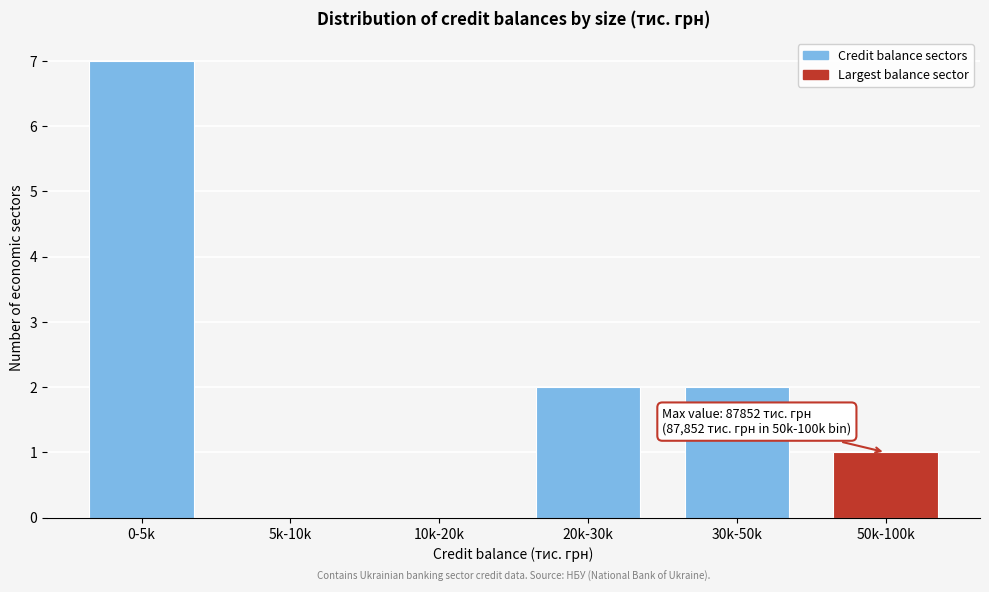

Reading right to left, list all the values displayed in this chart.

50k-100k=1	30k-50k=2	20k-30k=2	10k-20k=0	5k-10k=0	0-5k=7